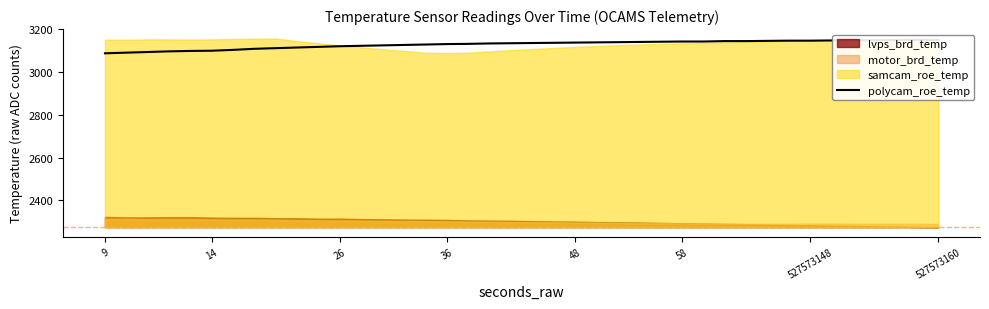

What is the change in value from 31 to 33?

+1